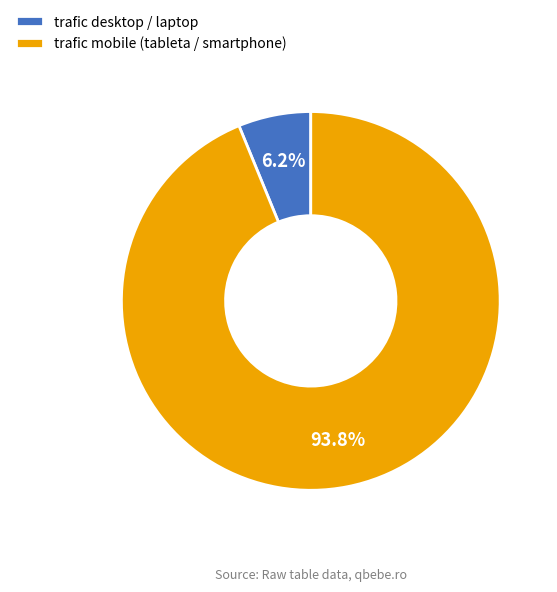

To the nearest percent, what percentage of the pie is trafic desktop / laptop?

6%